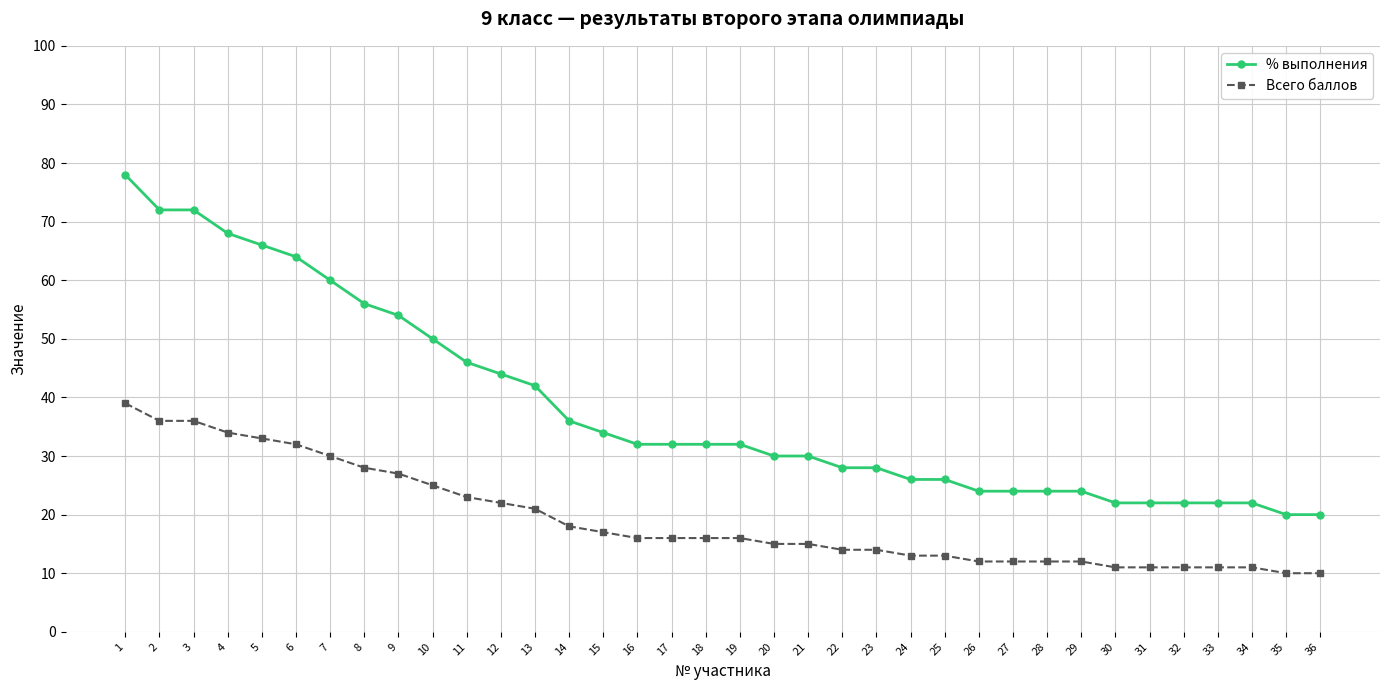

Reading left to right, list all the values displayed in this chart.

% выполнения: 1=78	2=72	3=72	4=68	5=66	6=64	7=60	8=56	9=54	10=50	11=46	12=44	13=42	14=36	15=34	16=32	17=32	18=32	19=32	20=30	21=30	22=28	23=28	24=26	25=26	26=24	27=24	28=24	29=24	30=22	31=22	32=22	33=22	34=22	35=20	36=20
Всего баллов: 1=39	2=36	3=36	4=34	5=33	6=32	7=30	8=28	9=27	10=25	11=23	12=22	13=21	14=18	15=17	16=16	17=16	18=16	19=16	20=15	21=15	22=14	23=14	24=13	25=13	26=12	27=12	28=12	29=12	30=11	31=11	32=11	33=11	34=11	35=10	36=10